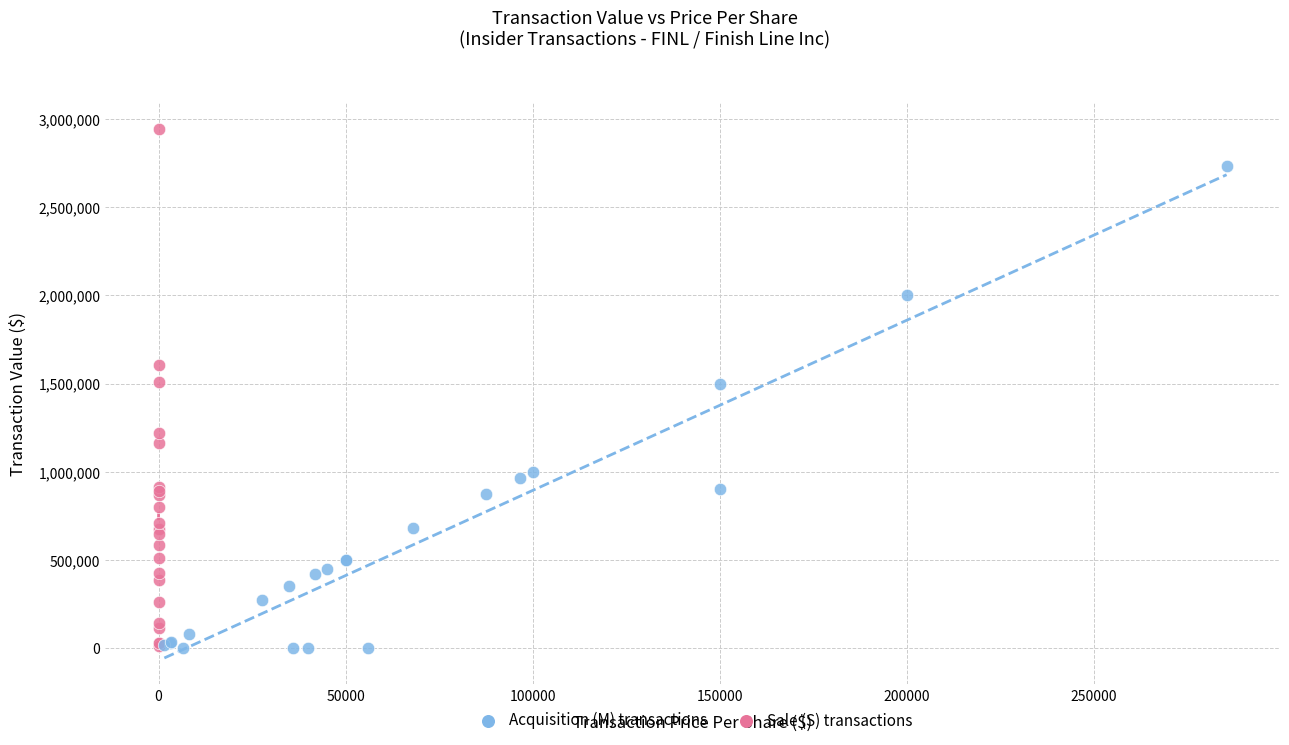

Which series contains the highest Y value?

Sale (S) transactions